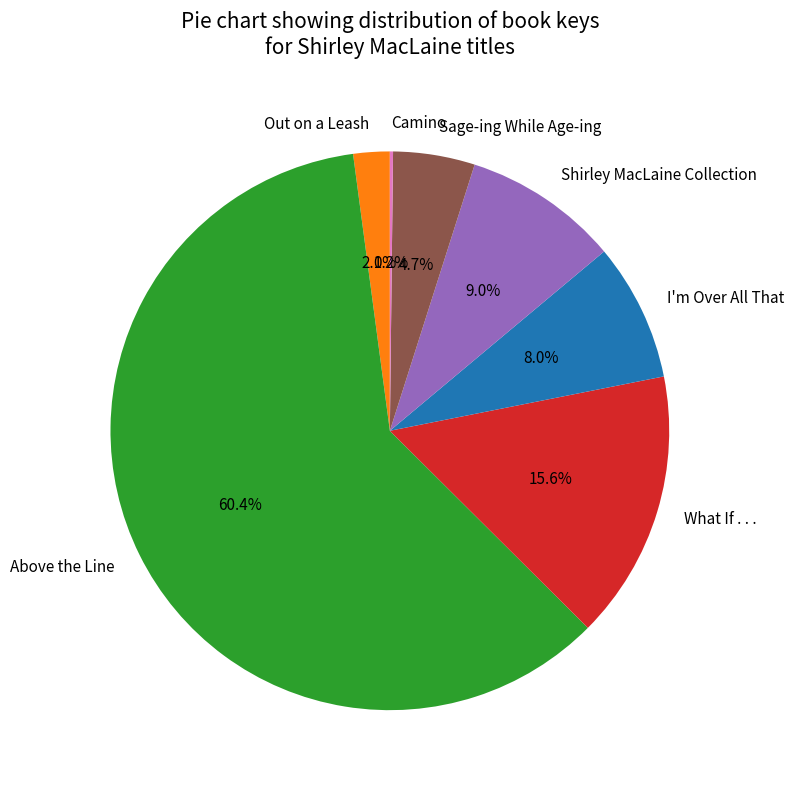

Combined, do Shirley MacLaine Collection and Above the Line account for over 50%?

Yes